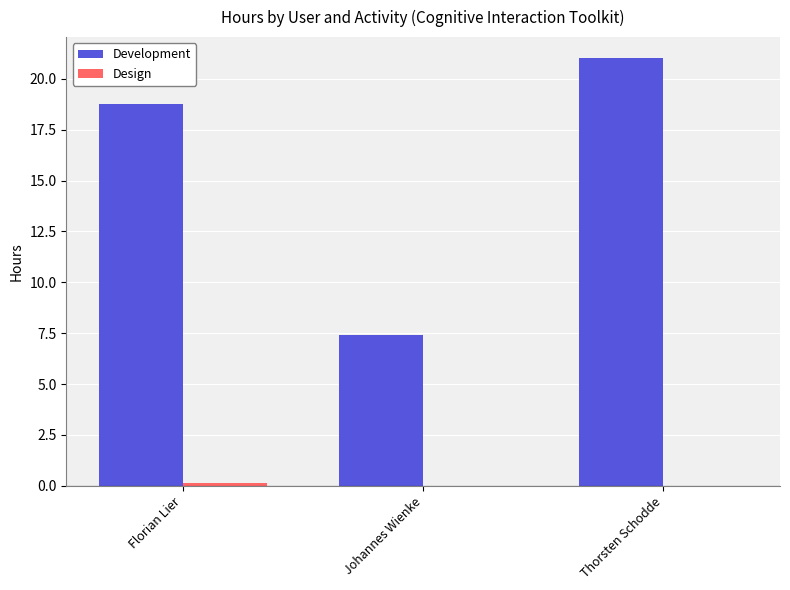

What is the average value of the Development series?

15.7